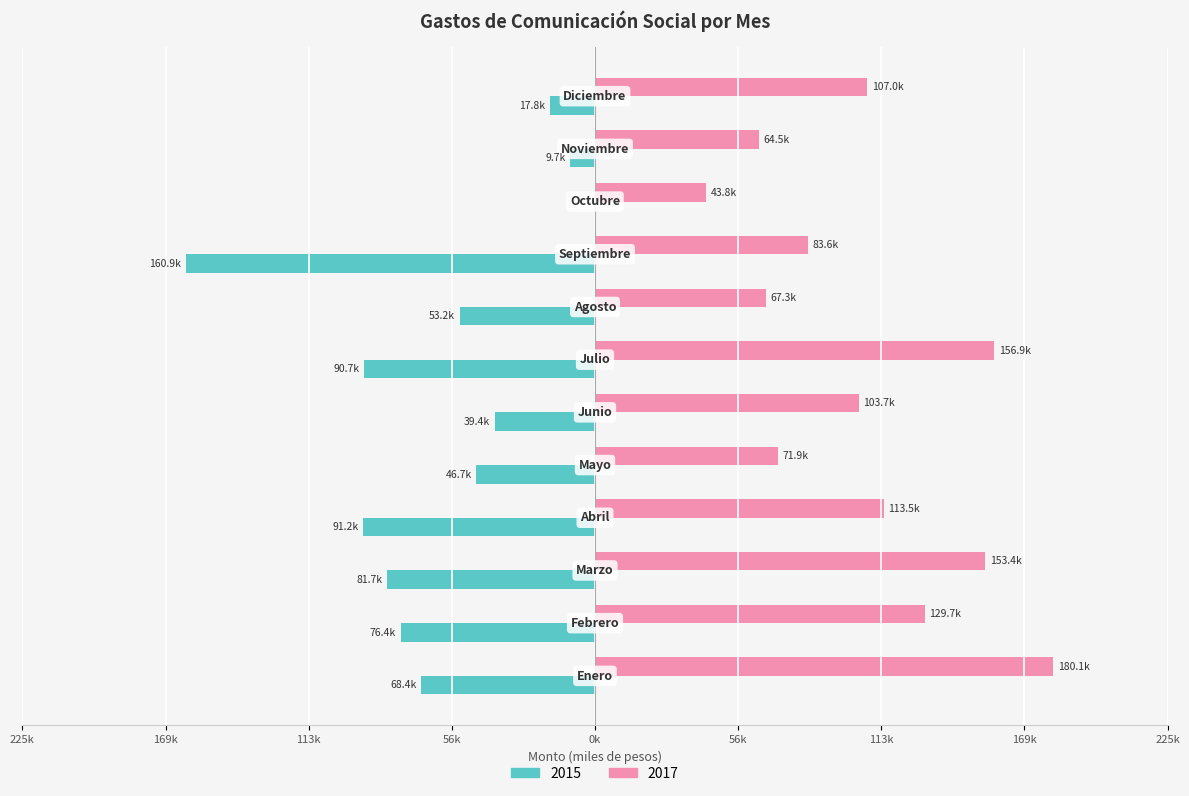

What are all the series names shown in the legend?

2015, 2017